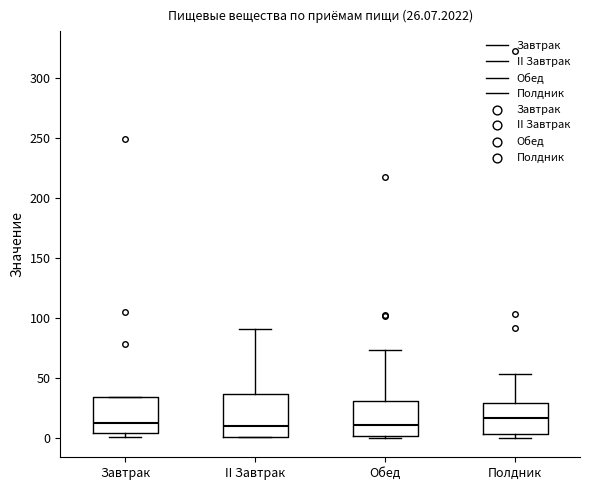

Which box is the tallest, from its lower edge to its upper edge?

II Завтрак